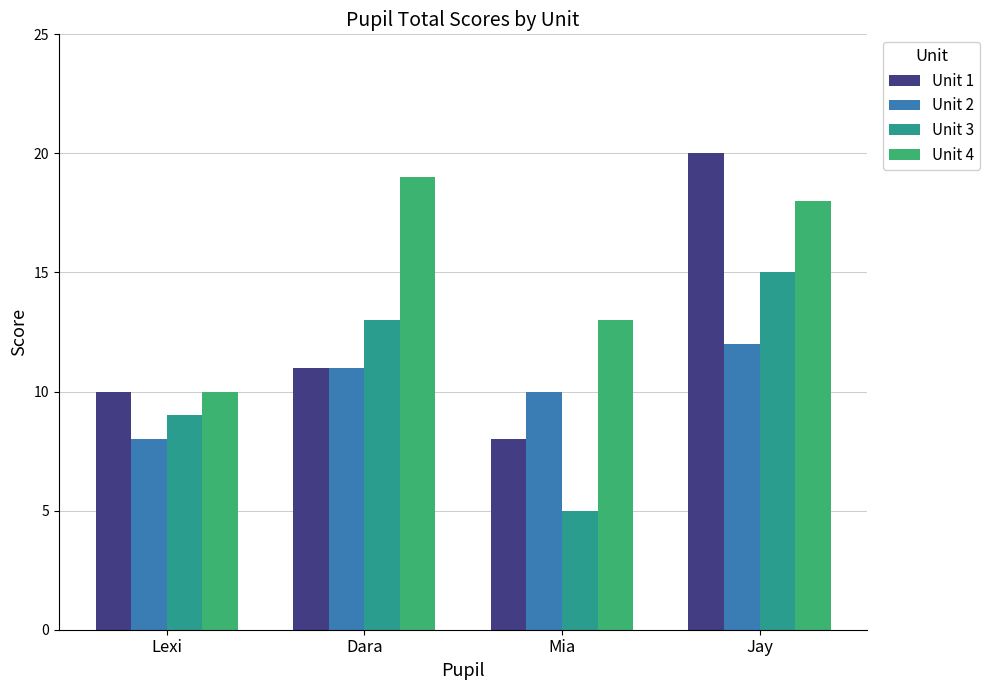

At how many categories does at least one series exceed 18?

2